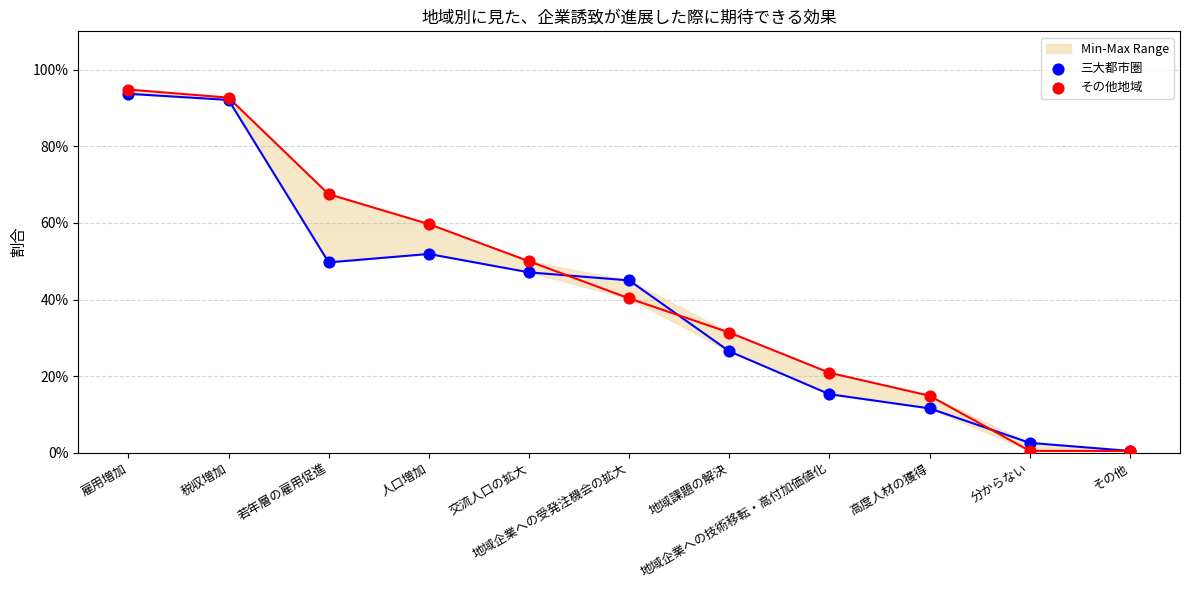

Which series reaches the minimum Y coordinate?

三大都市圏